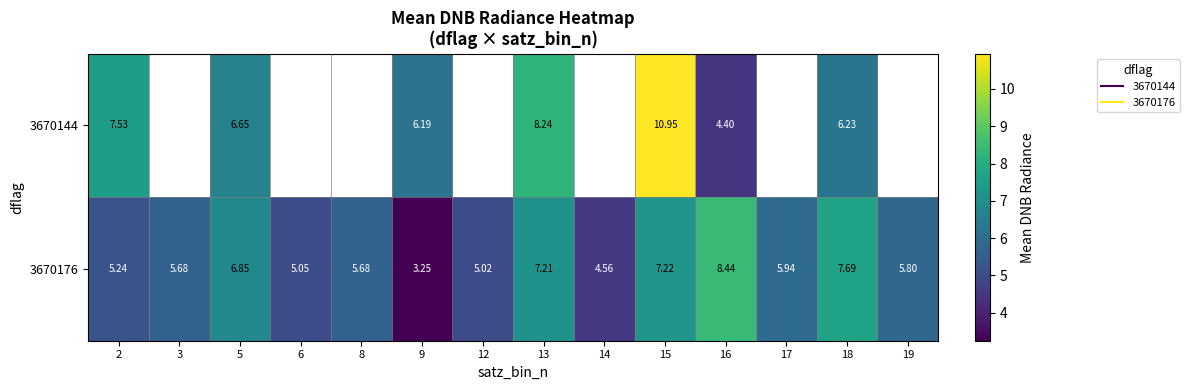

At how many categories does at least one series exceed 5?

13